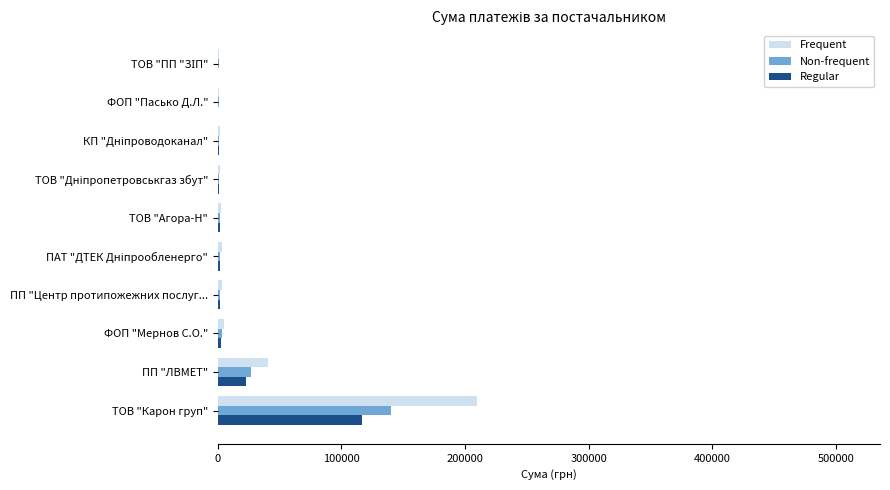

Where is Non-frequent nearest to the value 70126?

ПП "ЛВМЕТ"